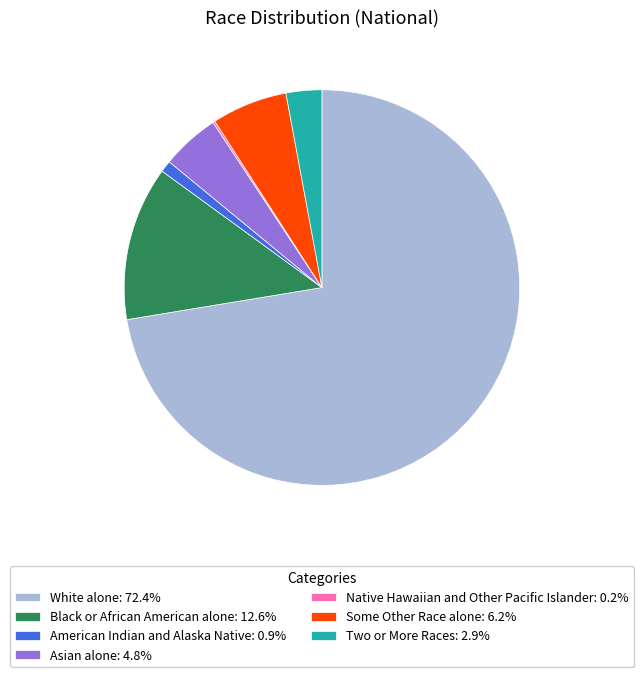

Combined, do White alone: 72.4% and Asian alone: 4.8% account for over 50%?

Yes